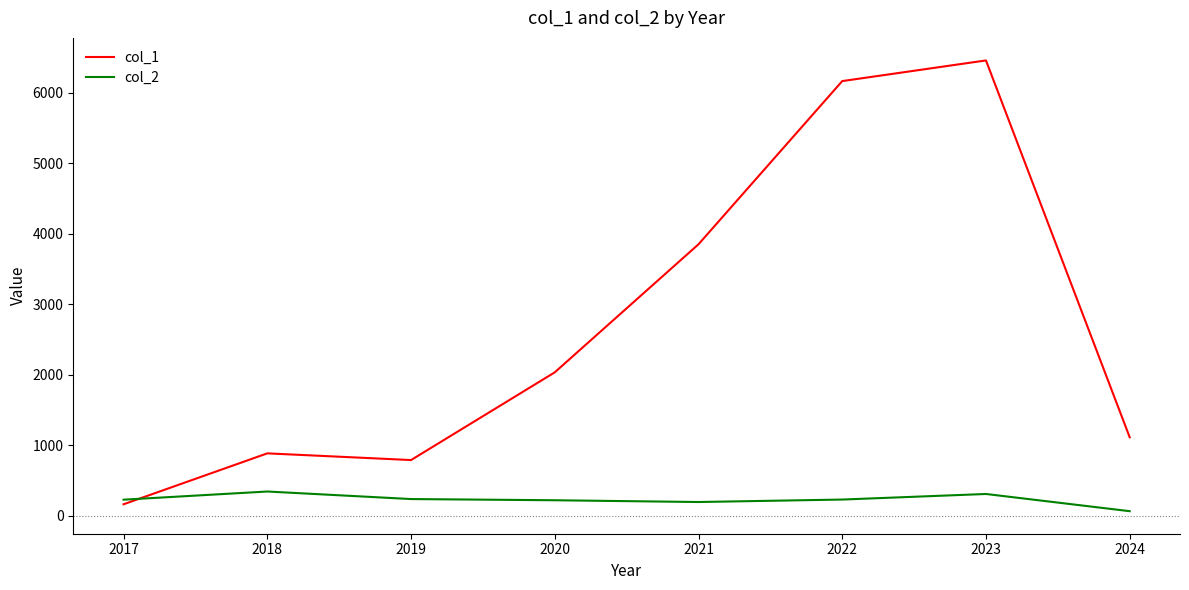

What are all the series names shown in the legend?

col_1, col_2